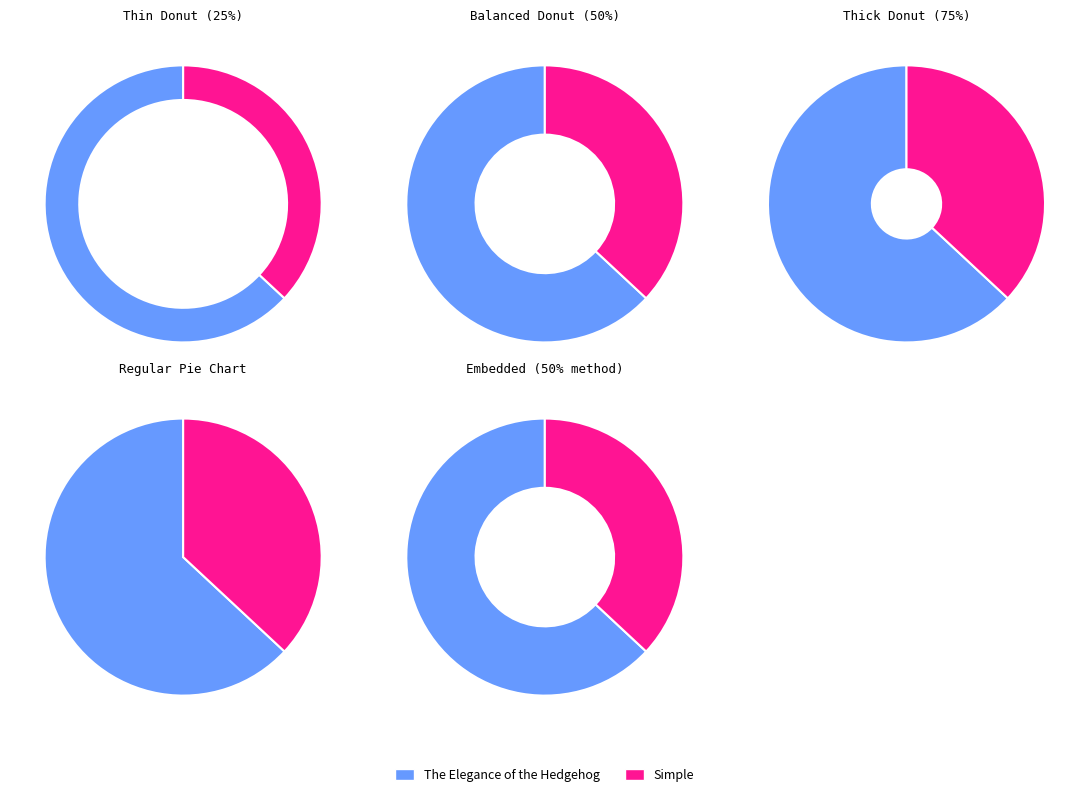

What is the total percentage of The Elegance of the Hedgehog and Simple?

100.0%